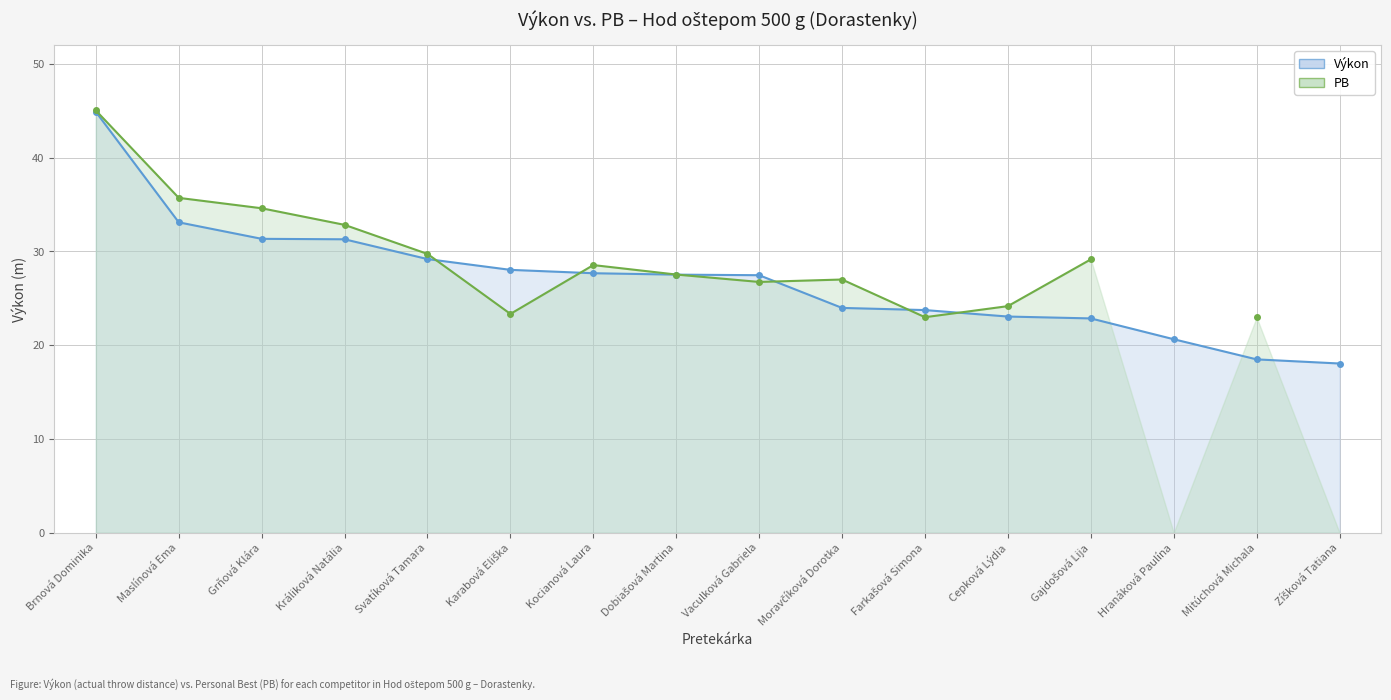

Reading left to right, list all the values displayed in this chart.

Brnová Dominika=44.9	Maslínová Ema=33.1	Grňová Klára=31.4	Králiková Natália=31.3	Svatíková Tamara=29.2	Karabová Eliška=28.0	Kocianová Laura=27.7	Dobiašová Martina=27.5	Vaculková Gabriela=27.5	Moravčíková Dorotka=24.0	Farkašová Simona=23.8	Cepková Lýdia=23.1	Gajdošová Lija=22.9	Hranáková Paulína=20.6	Mitúchová Michala=18.5	Zíšková Tatiana=18.1